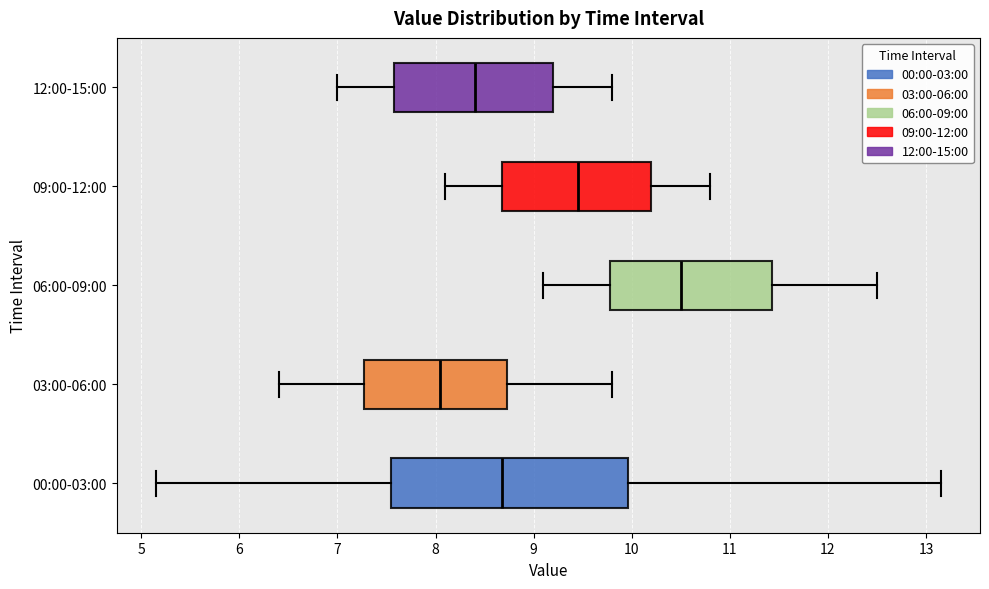

Reading bottom to top, read every box against the x-axis: the position of its median line, the range the box covers, and the ends of its whiskers. The values are not printed on the chart, so give them approximately, as read against the axis.

00:00-03:00: median 8.7, box 7.6 to 10.0, whiskers 5.2 to 13.2
03:00-06:00: median 8.1, box 7.3 to 8.7, whiskers 6.4 to 9.8
06:00-09:00: median 10.5, box 9.8 to 11.4, whiskers 9.1 to 12.5
09:00-12:00: median 9.5, box 8.7 to 10.2, whiskers 8.1 to 10.8
12:00-15:00: median 8.4, box 7.6 to 9.2, whiskers 7.0 to 9.8